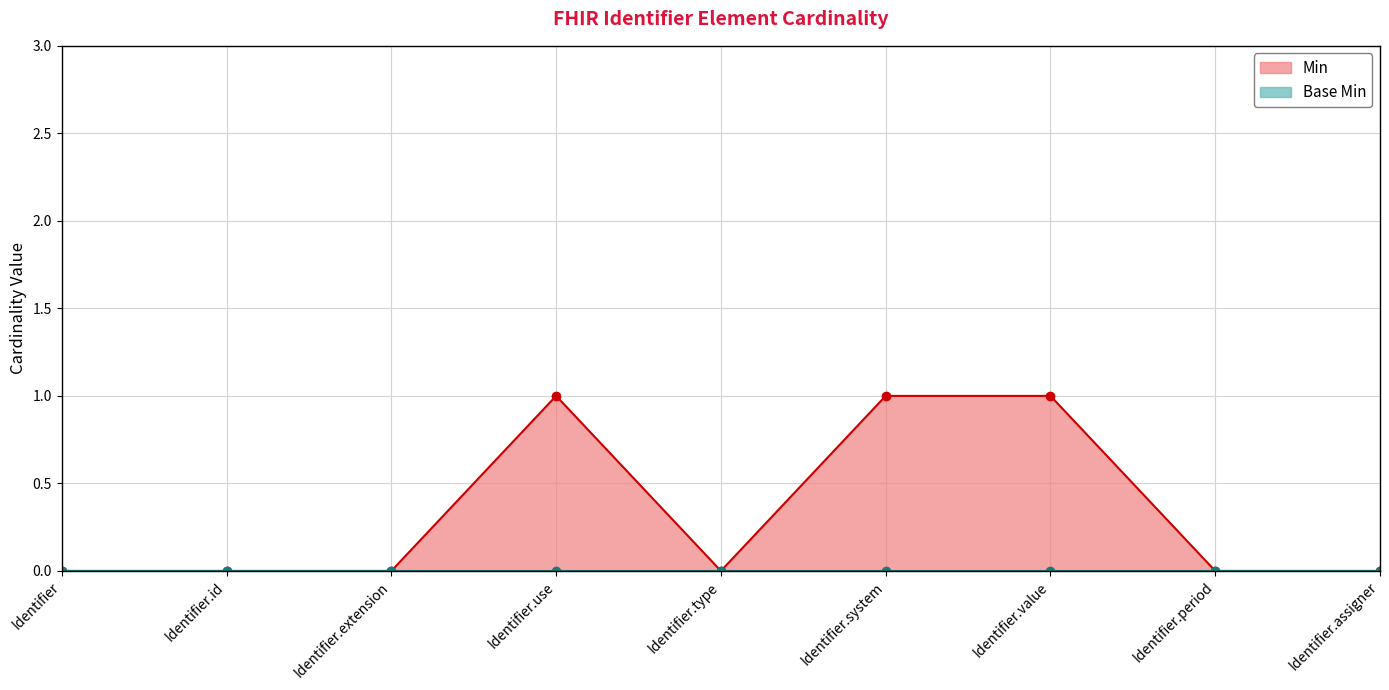

List the labels in order of value, largest first.

Identifier.use, Identifier.system, Identifier.value, Identifier, Identifier.id, Identifier.extension, Identifier.type, Identifier.period, Identifier.assigner